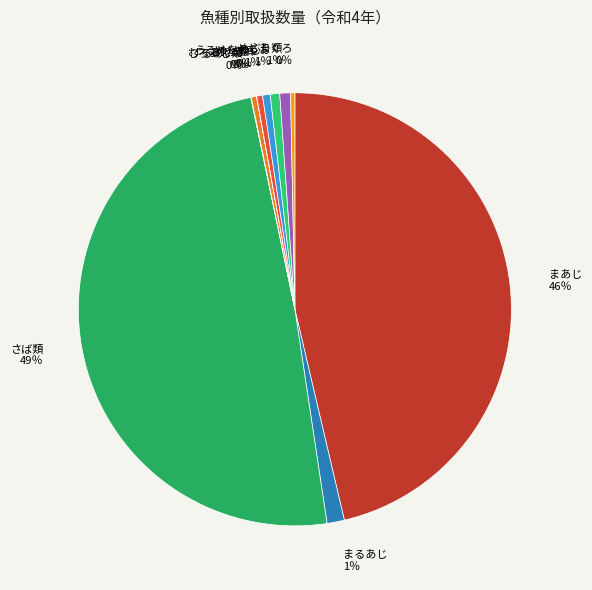

The たちうお 1％ slice represents 11% of the pie. True or false?

False